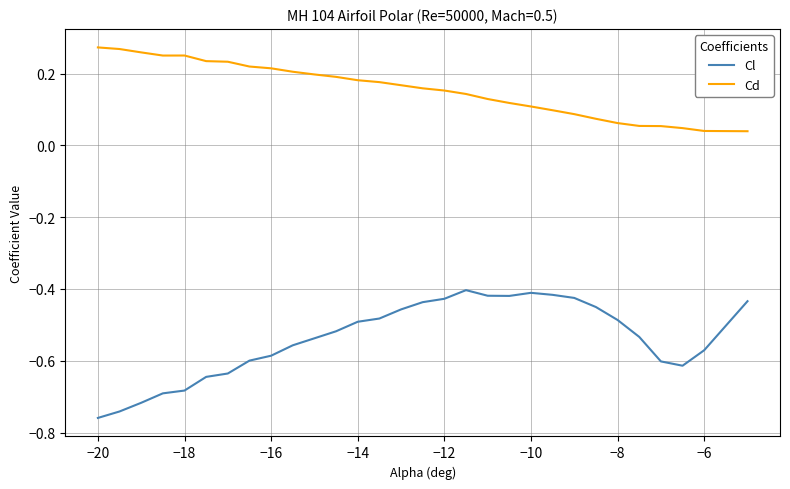

True or false: Cl and Cd cross at least once.

False